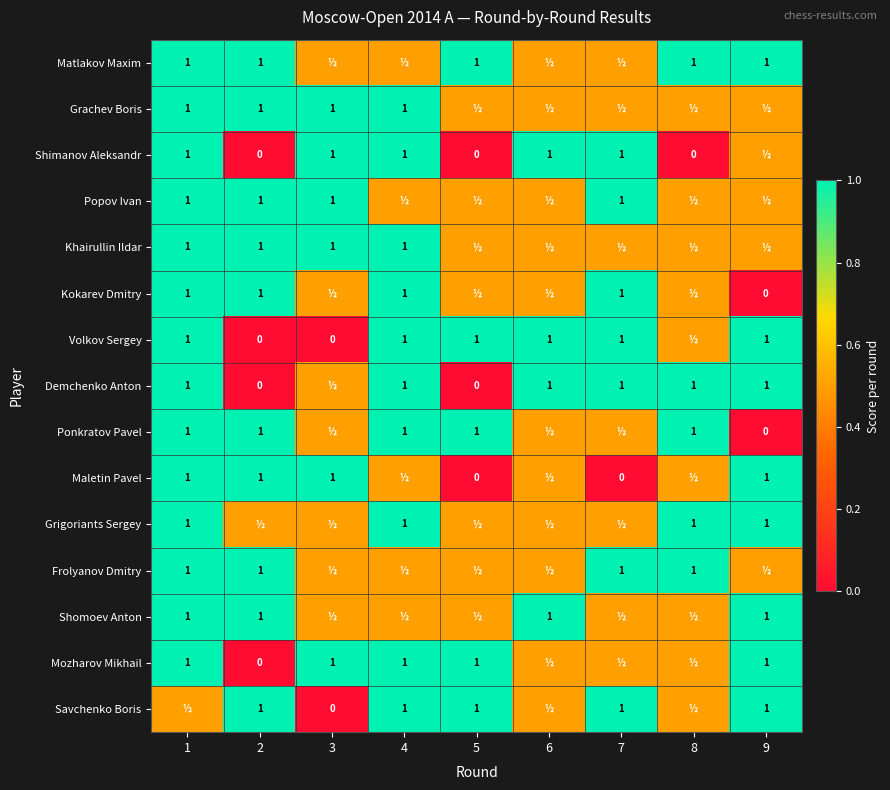

Between 5 and 6, which is larger?

5